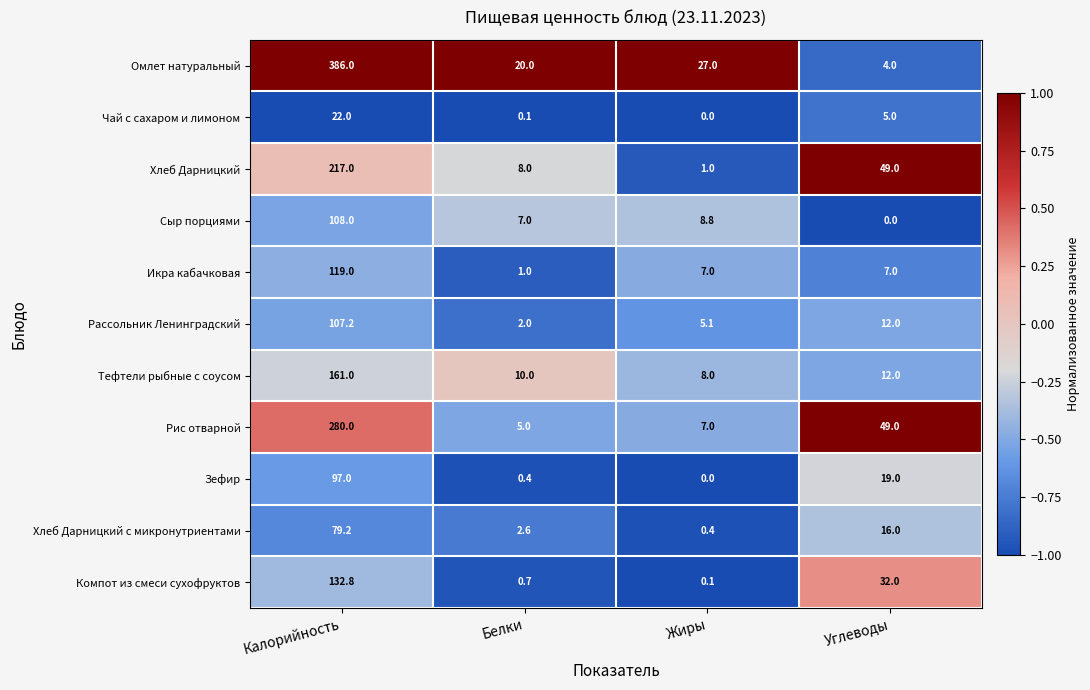

List the series in order of their peak value, lowest first.

Чай с сахаром и лимоном, Хлеб Дарницкий с микронутриентами, Зефир, Рассольник Ленинградский, Сыр порциями, Икра кабачковая, Компот из смеси сухофруктов, Тефтели рыбные с соусом, Хлеб Дарницкий, Рис отварной, Омлет натуральный